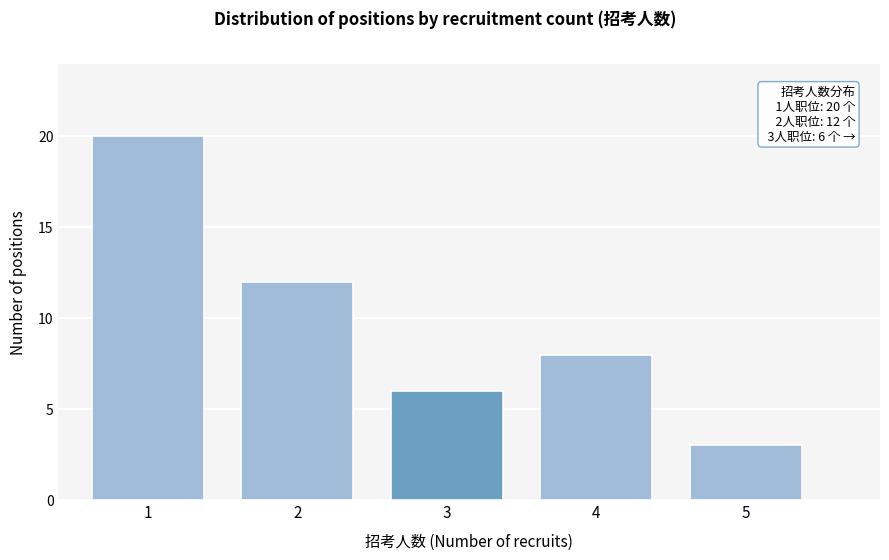

Reading left to right, list all the values displayed in this chart.

20	12	6	8	3